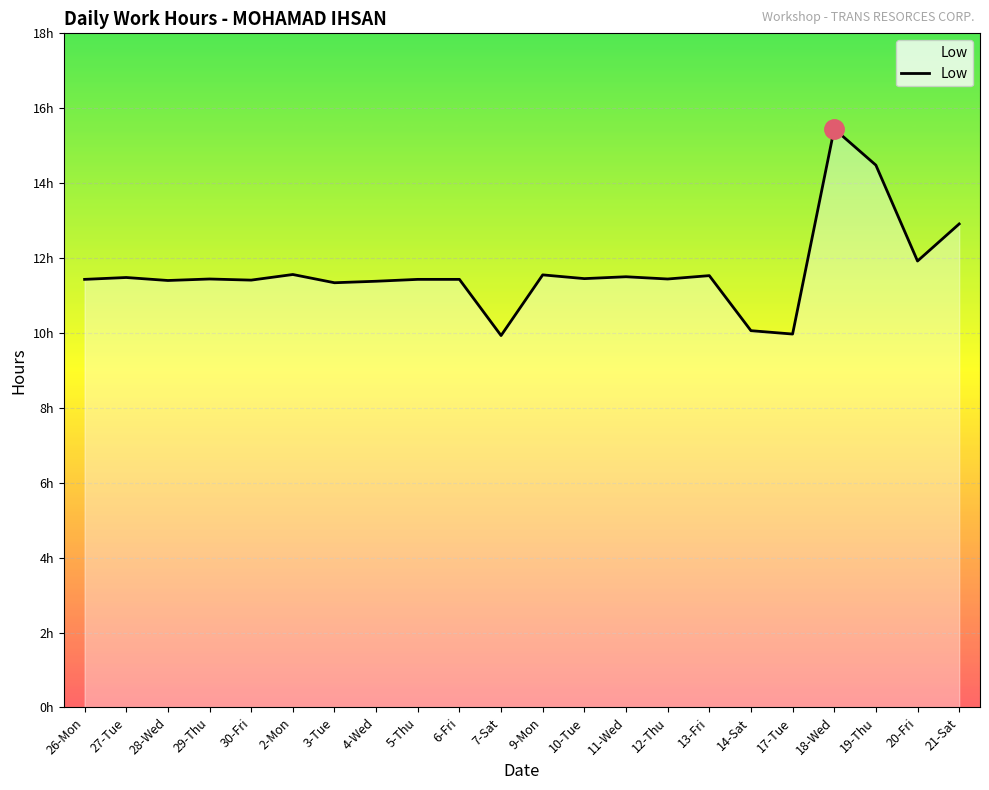

What is the label of the 16th point from the right?

3-Tue